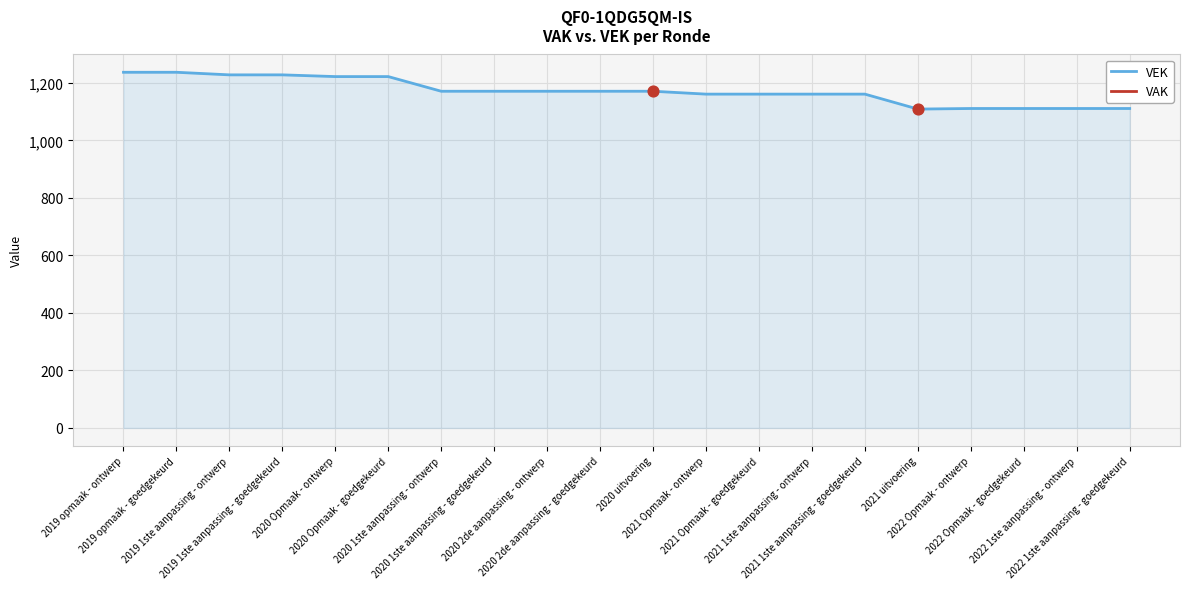

Is the value of VEK at 2021 Opmaak - ontwerp greater than the value of VAK at 2022 1ste aanpassing - goedgekeurd?

No